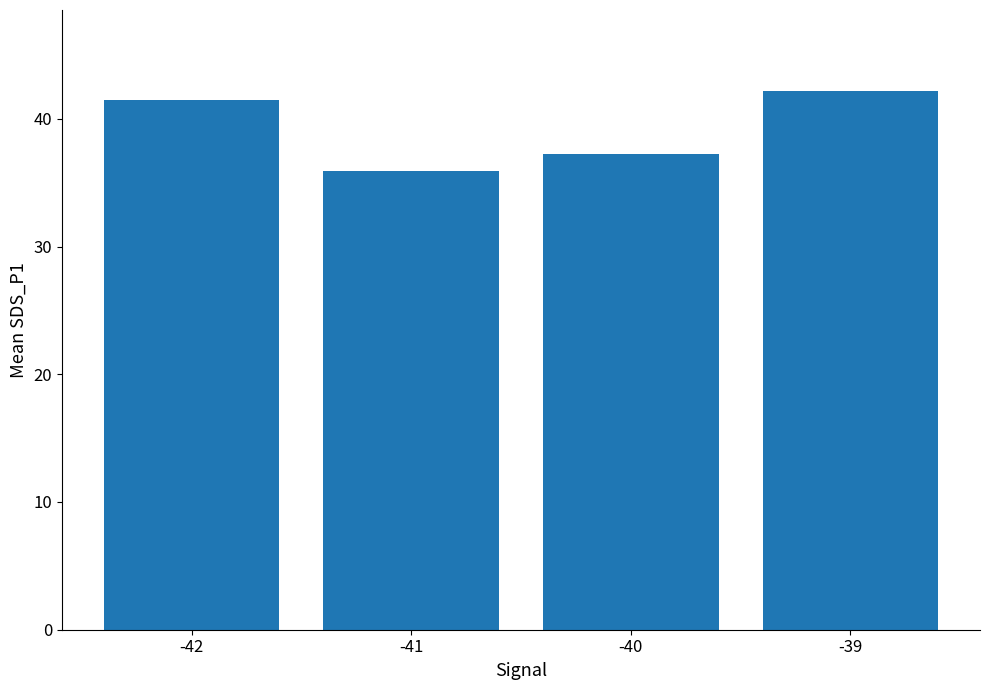

Which label corresponds to the largest value in the chart?

-39